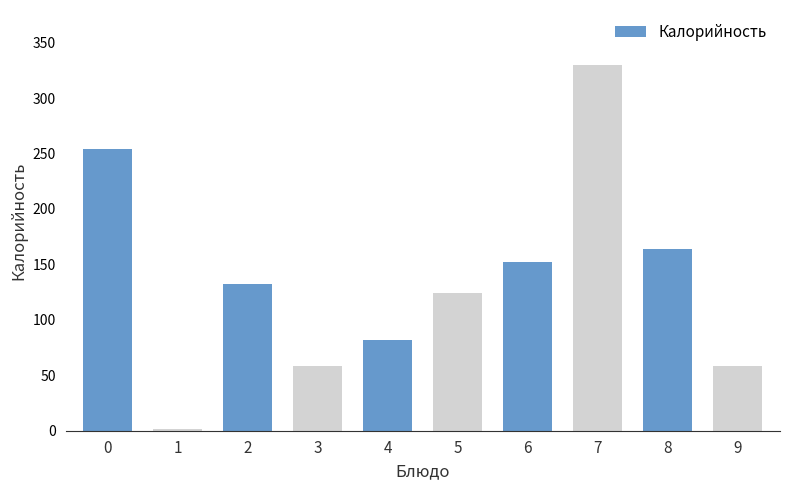

Which has a higher value, 1 or 5?

5